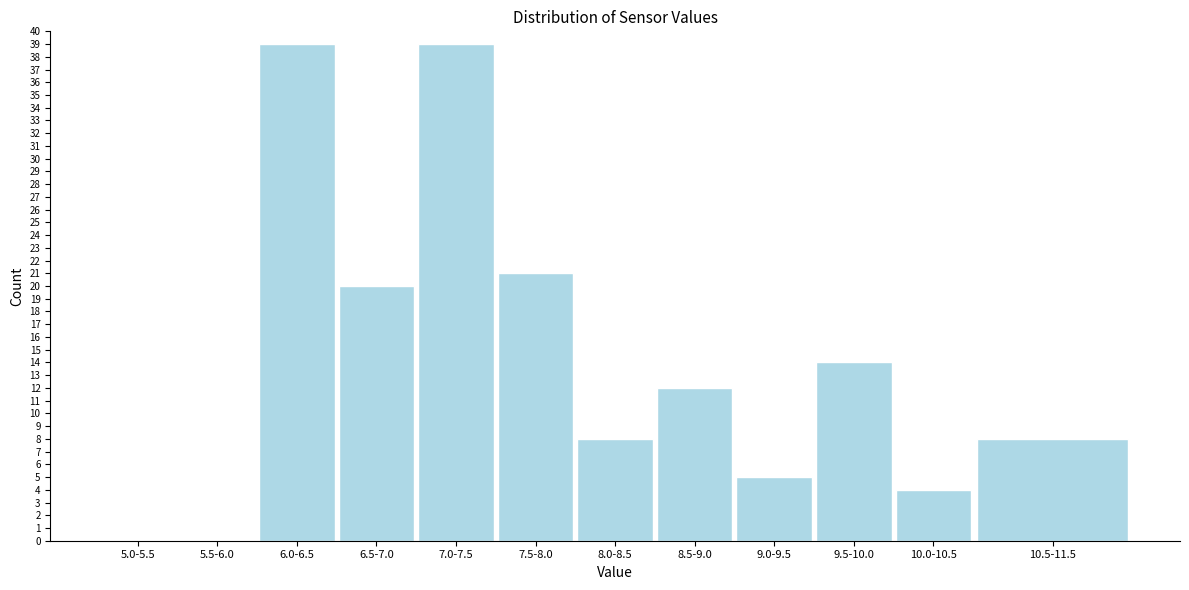

Reading left to right, transcribe all the data shown in this chart.

5.0-5.5=0	5.5-6.0=0	6.0-6.5=39	6.5-7.0=20	7.0-7.5=39	7.5-8.0=21	8.0-8.5=8	8.5-9.0=12	9.0-9.5=5	9.5-10.0=14	10.0-10.5=4	10.5-11.5=8